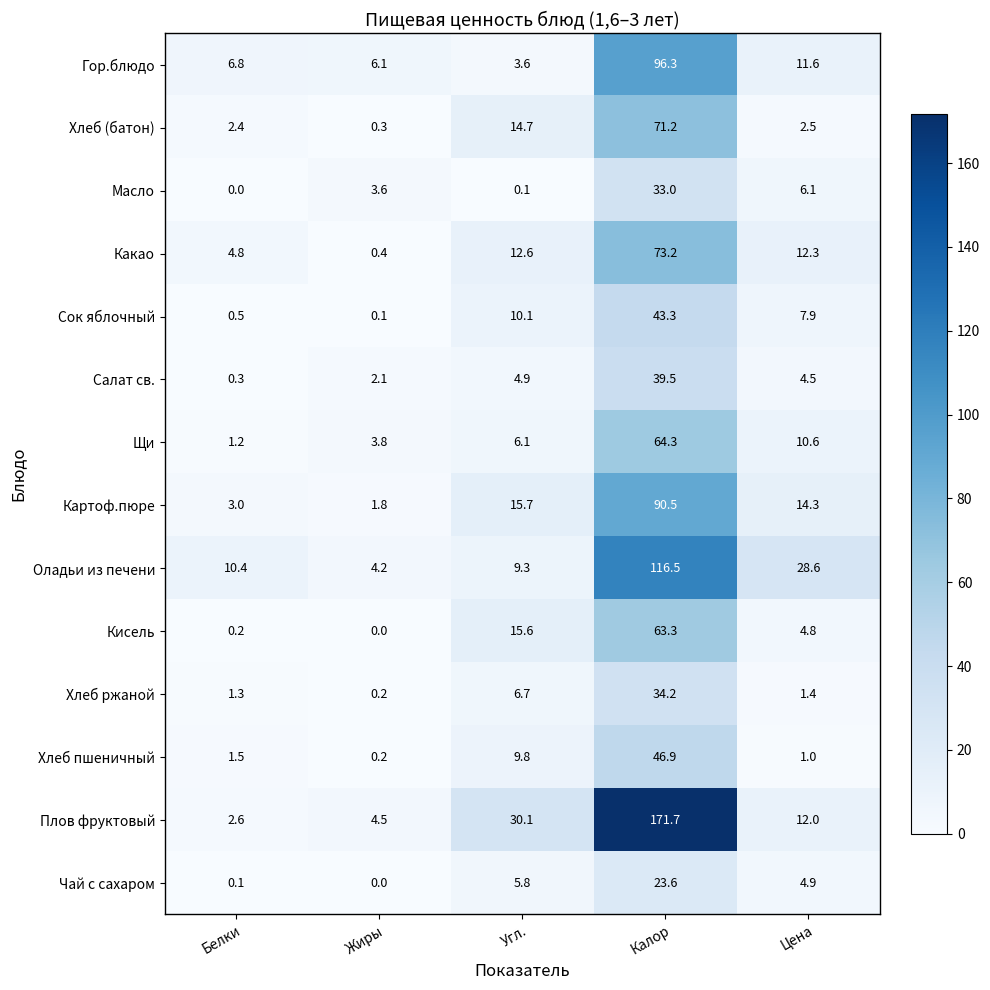

Is it true that Какао equals 73.2 at Калор?

True